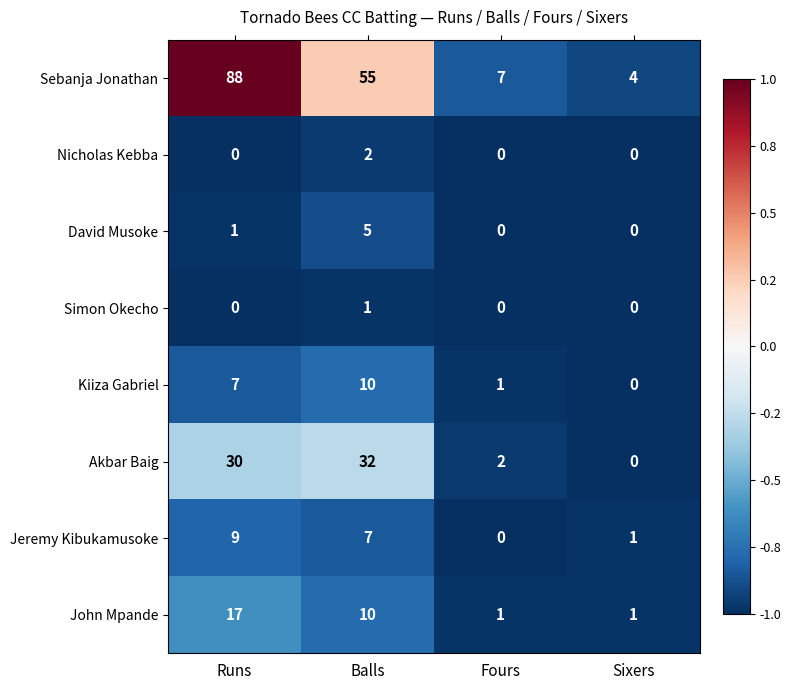

List the series in order of their peak value, lowest first.

Simon Okecho, Nicholas Kebba, David Musoke, Jeremy Kibukamusoke, Kiiza Gabriel, John Mpande, Akbar Baig, Sebanja Jonathan